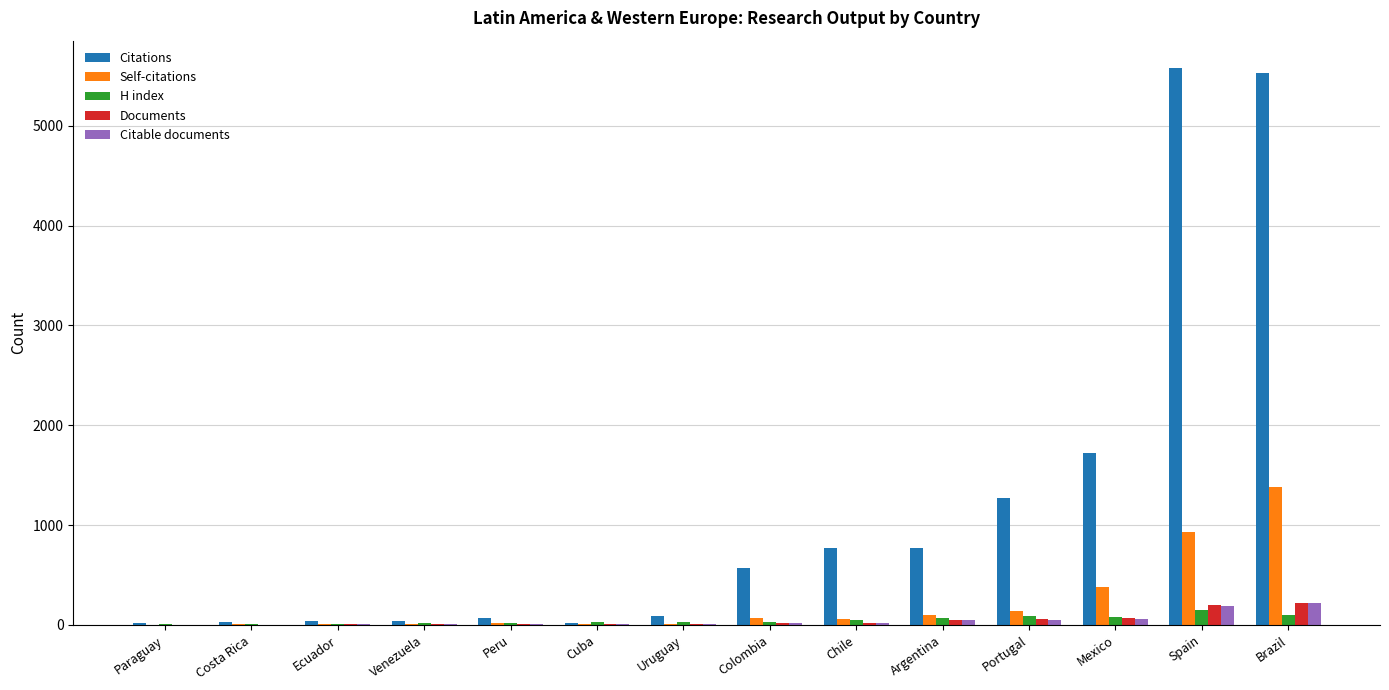

How many series are shown in this chart?

5